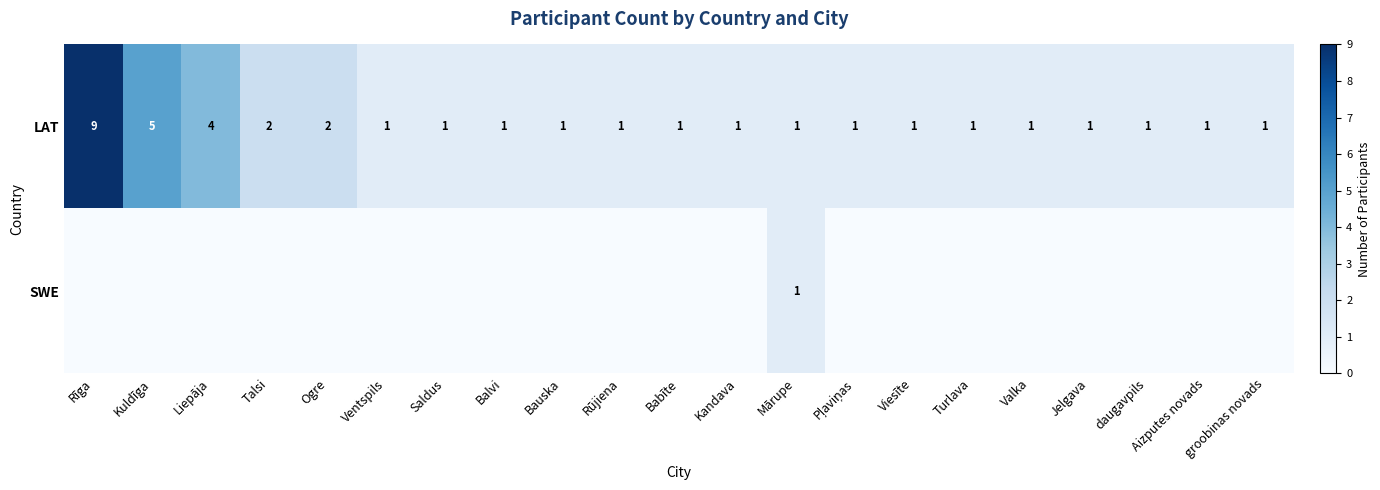

What is the maximum value for LAT?

9